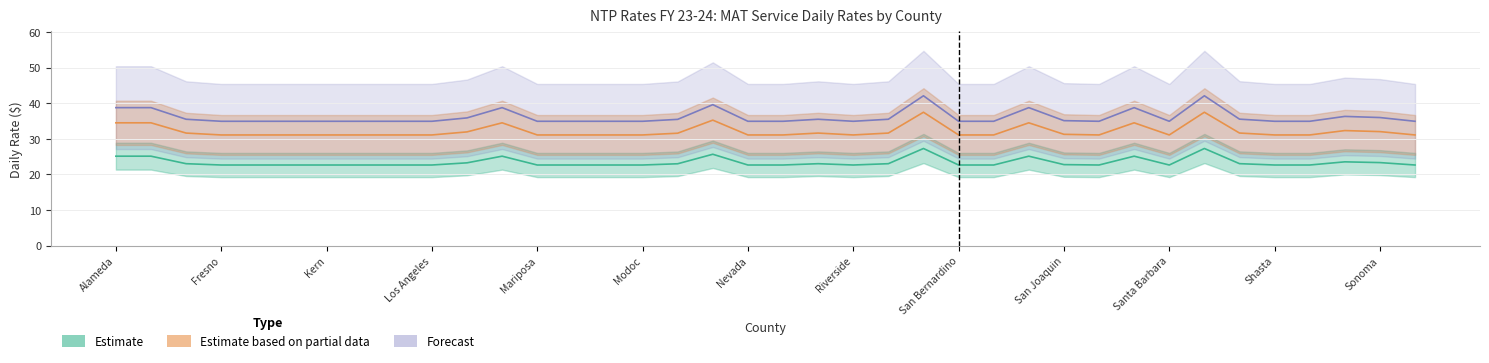

Is it true that Estimate equals 22.7 at 13?

True